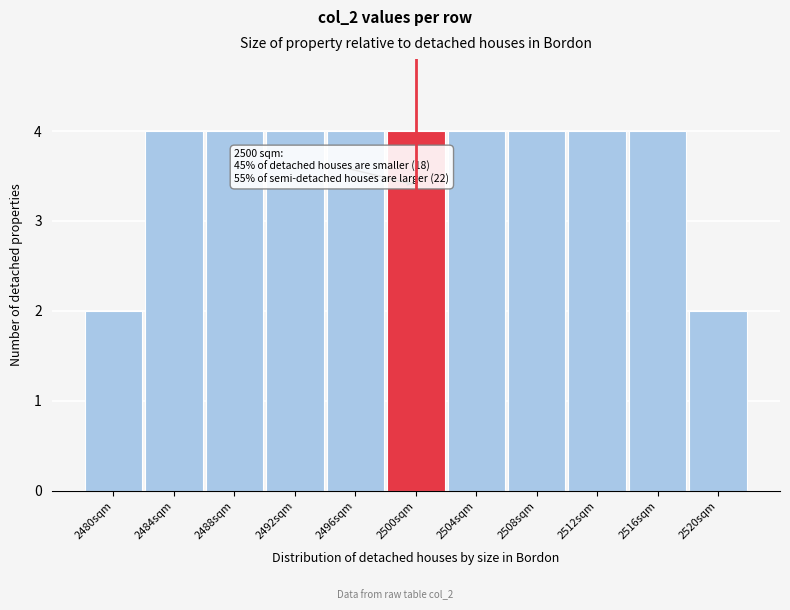

Reading right to left, transcribe all the data shown in this chart.

2	4	4	4	4	4	4	4	4	4	2